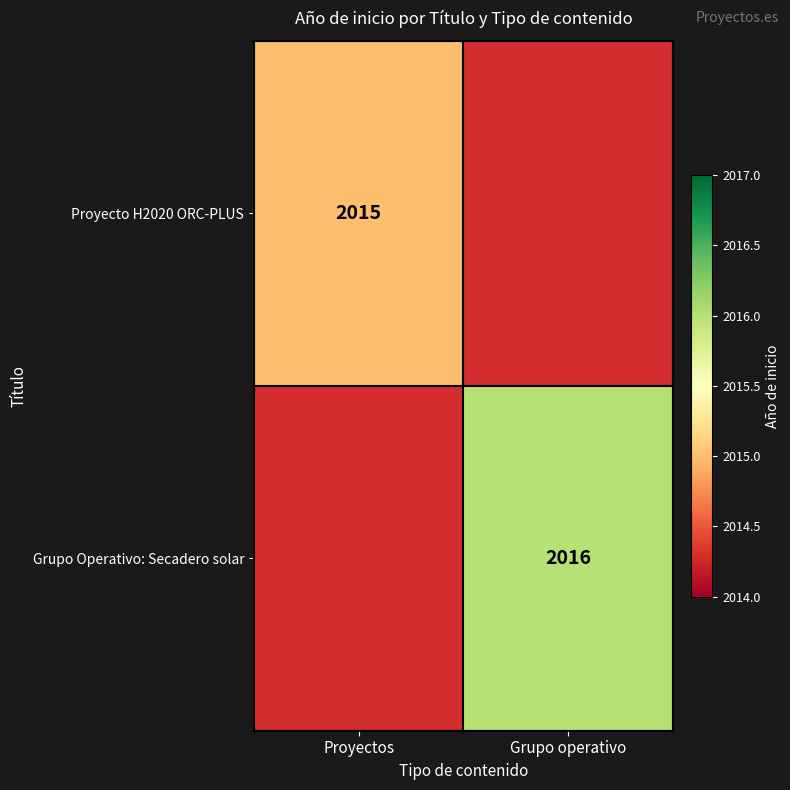

Is it true that Grupo Operativo: Secadero solar equals 3259 at Grupo operativo?

False